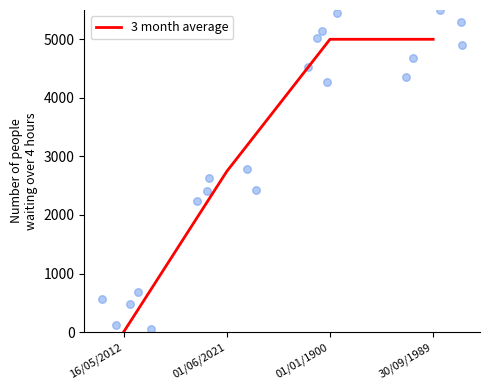

What is the change in value from 01/06/2021 to 01/01/1900?

+2255.9